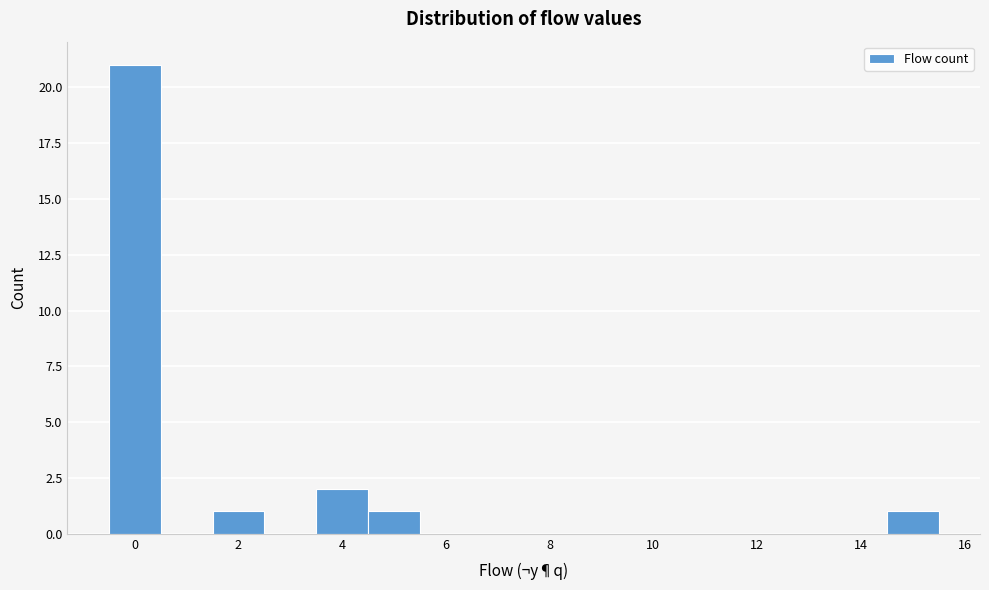

Reading left to right, list every bar in this chart as the range it spans on the x-axis followed by its height. Neither the bar edges nor the heights are printed on the chart, so give them approximately, as read against the axes.

-0.5 to 0.5: 21
0.5 to 1.5: 0
1.5 to 2.5: 1
2.5 to 3.5: 0
3.5 to 4.5: 2
4.5 to 5.5: 1
5.5 to 6.5: 0
6.5 to 7.5: 0
7.5 to 8.5: 0
8.5 to 9.5: 0
9.5 to 10.5: 0
10.5 to 11.5: 0
11.5 to 12.5: 0
12.5 to 13.5: 0
13.5 to 14.5: 0
14.5 to 15.5: 1